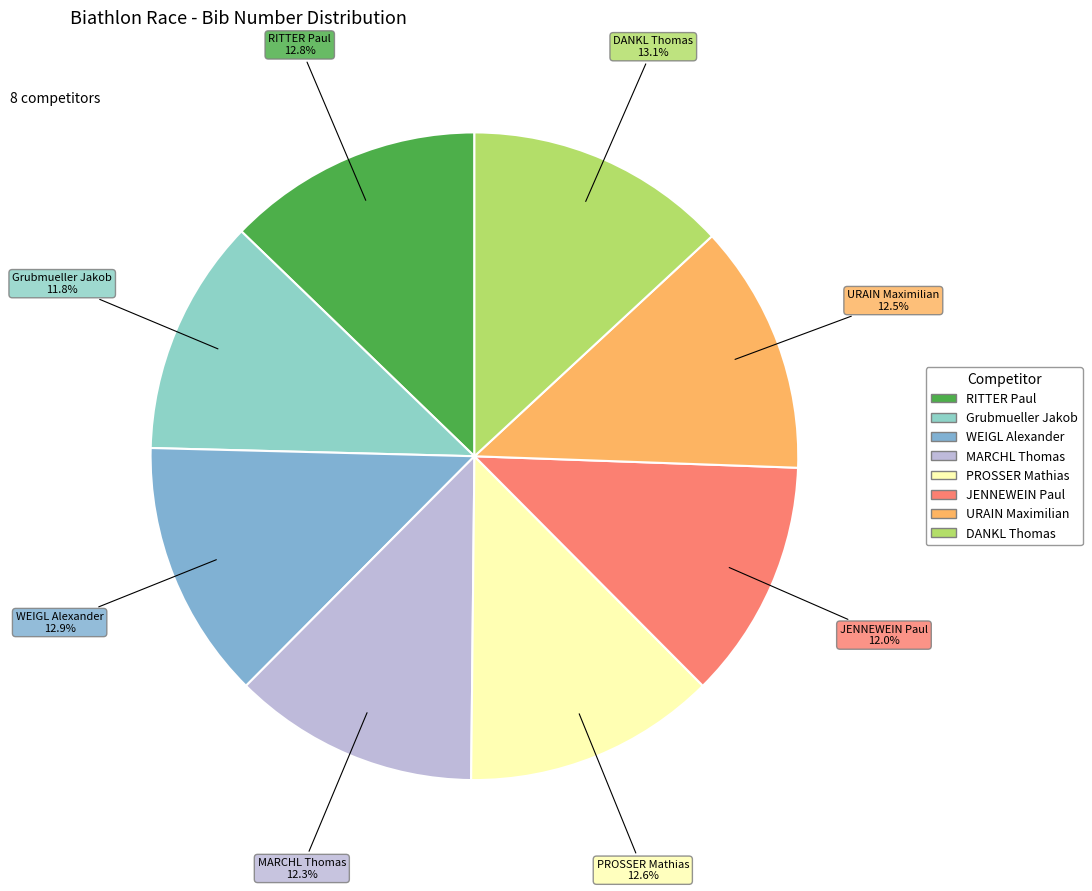

Which category has the smallest portion of the pie?

2-Grubmueller Jakob